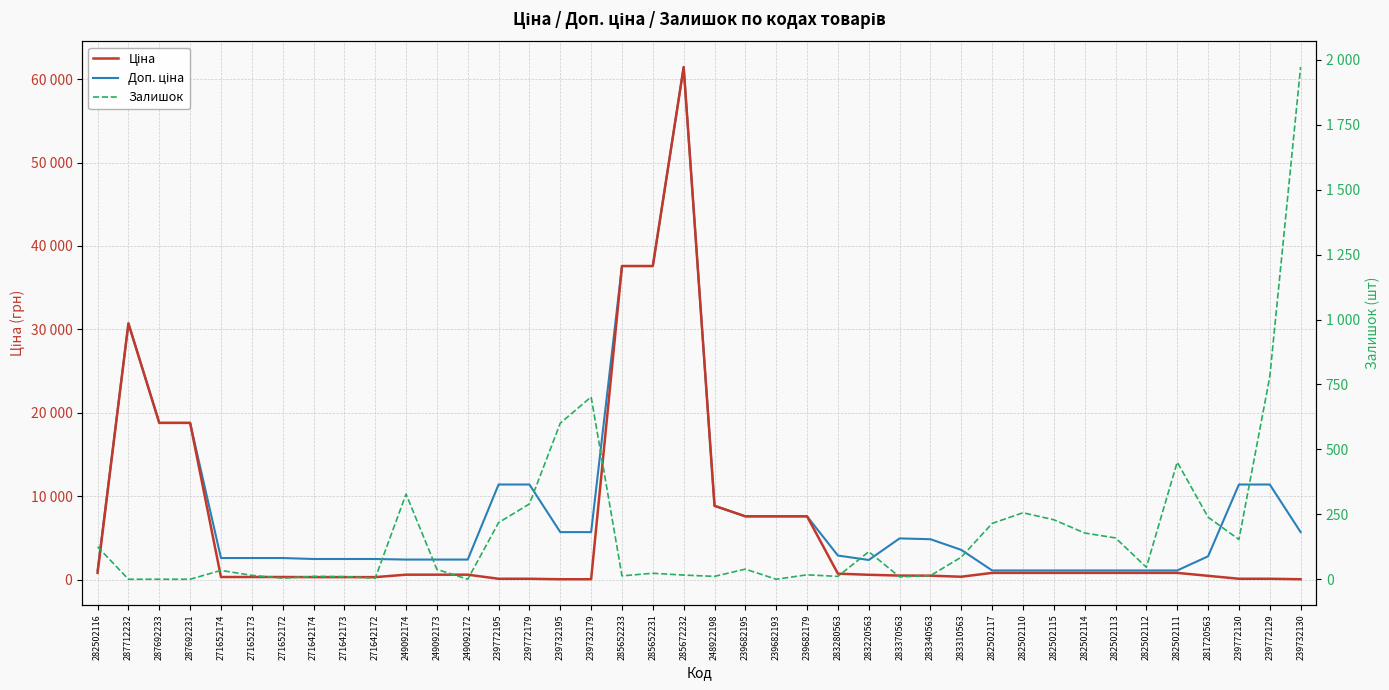

What is the value of the Залишок point at the 38th from the left?

153.0